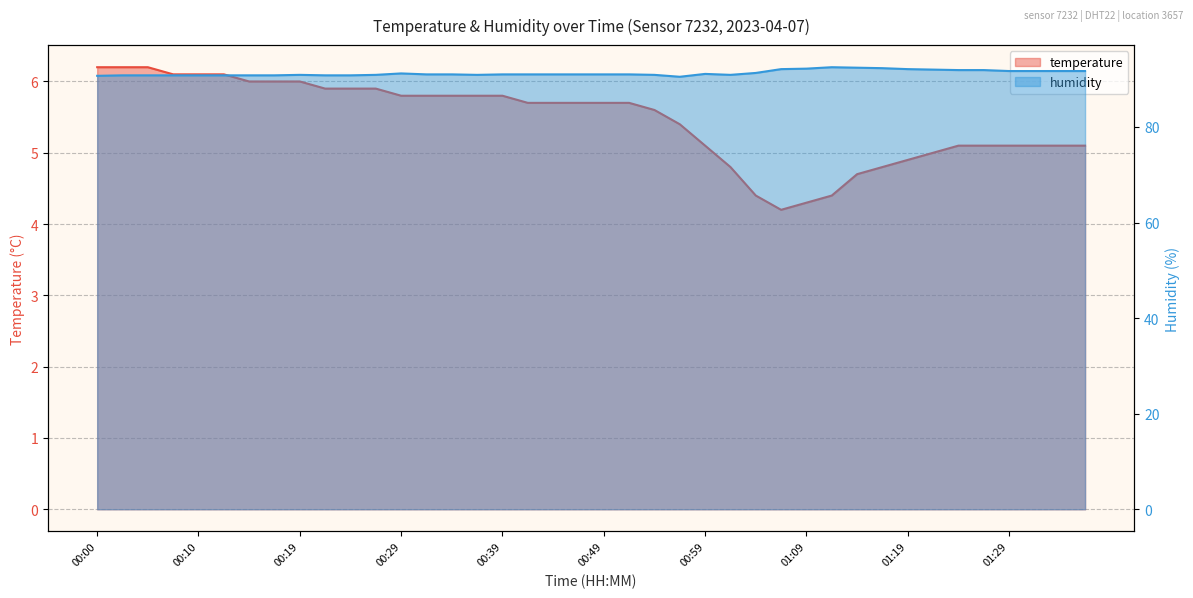

Rank the series by their average value, from lowest to highest.

temperature, humidity